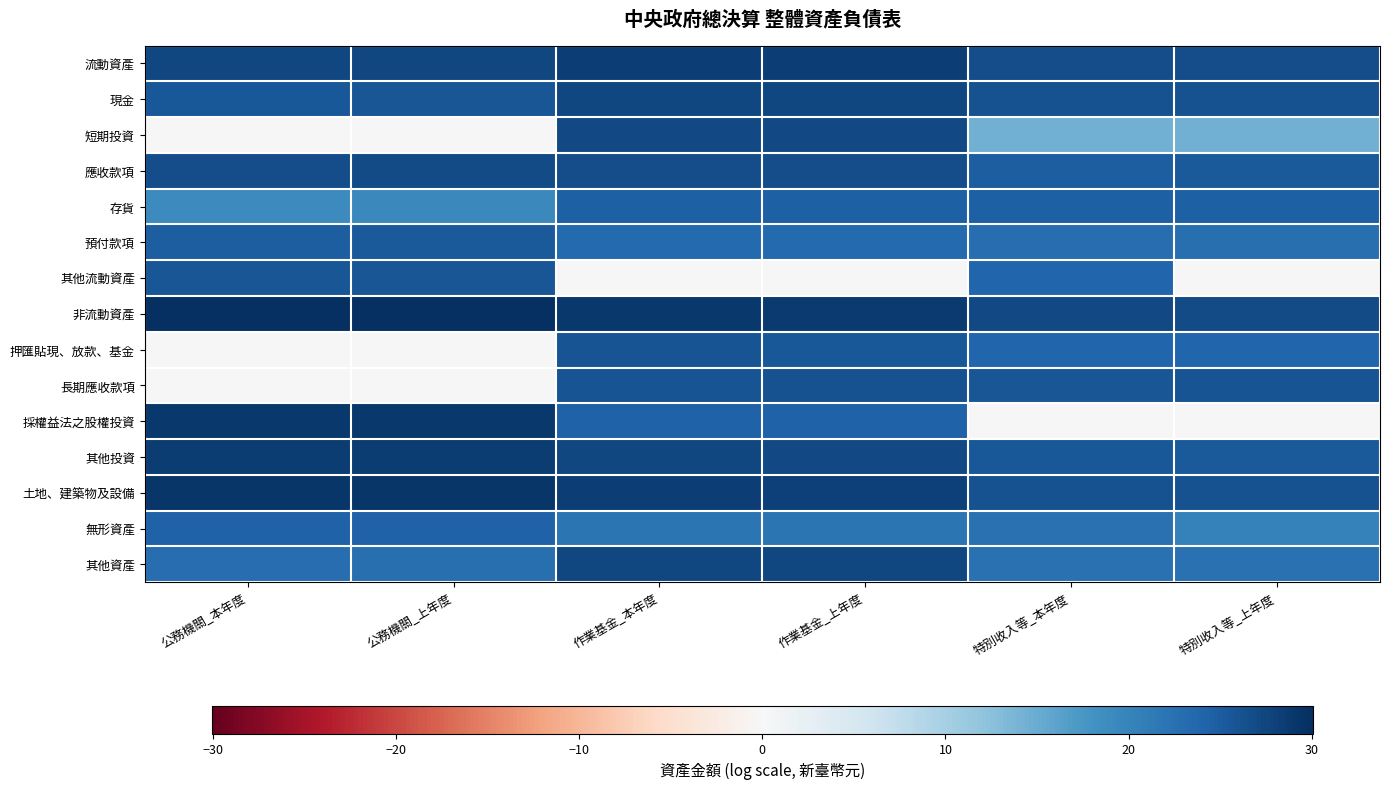

Rank the series at 特別收入等_上年度 from highest to lowest value.

非流動資產, 流動資產, 土地、建築物及設備, 現金, 長期應收款項, 其他投資, 應收款項, 存貨, 押匯貼現、放款、基金, 預付款項, 其他資產, 無形資產, 短期投資, 其他流動資產, 採權益法之股權投資